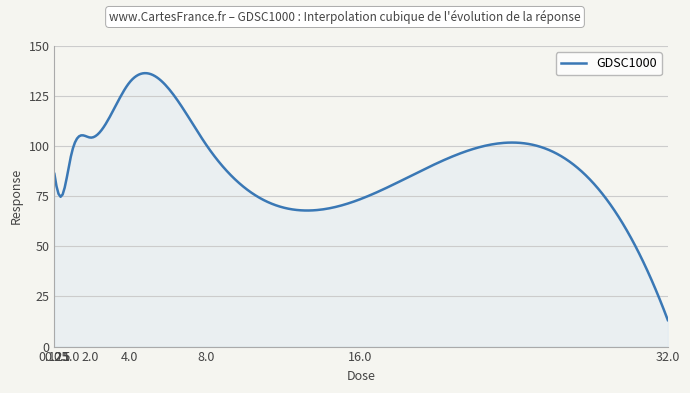

Does the chart have visible grid lines?

Yes